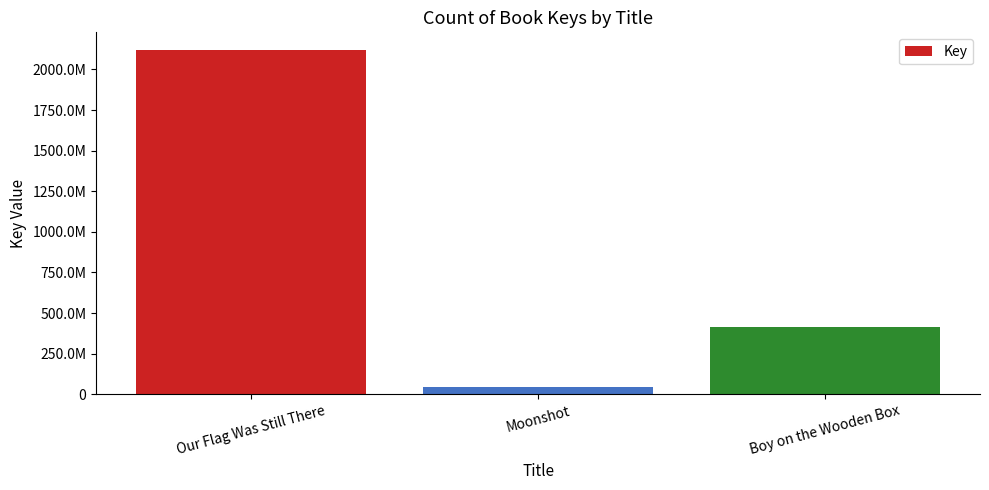

List the labels in order of value, smallest first.

Moonshot, Boy on the Wooden Box, Our Flag Was Still There